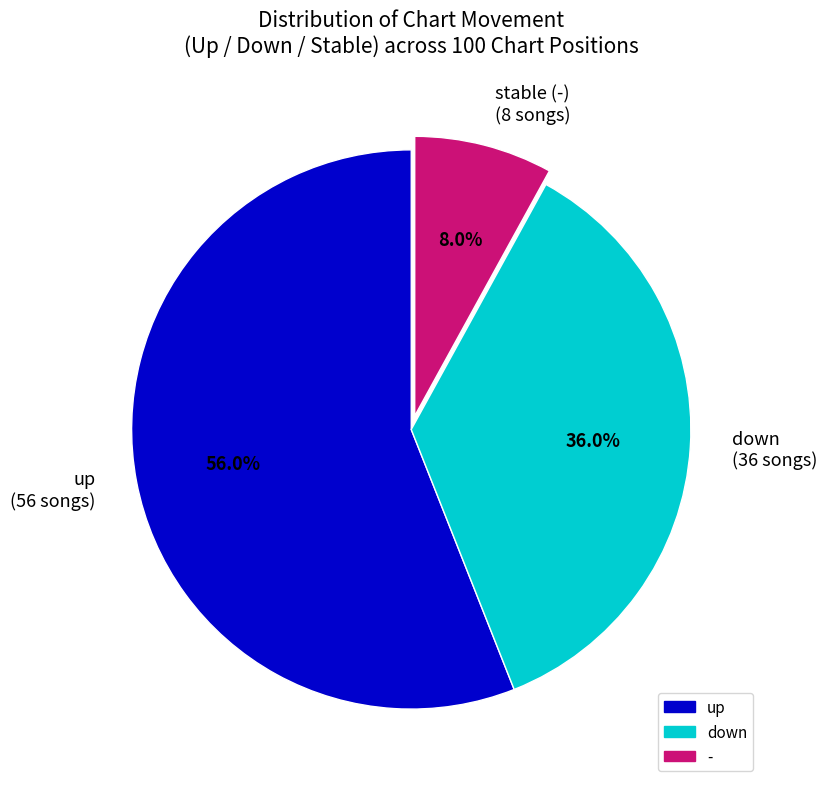

To the nearest percent, what is the difference between the largest and smallest slice percentages?

48%